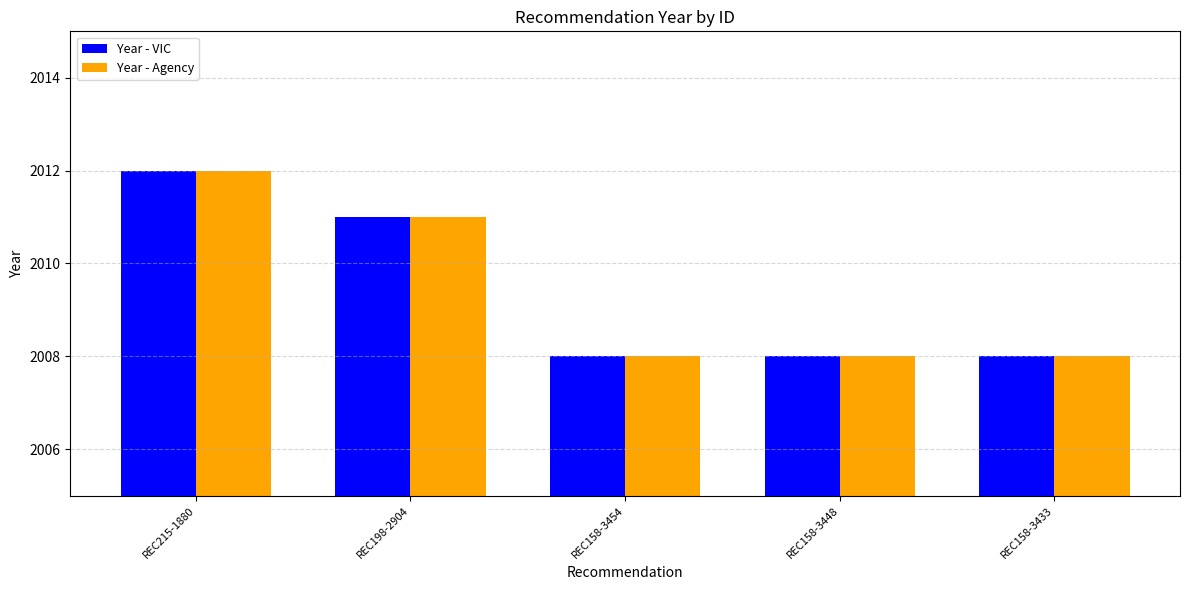

Reading left to right, extract all data points from this chart.

Year - VIC: REC215-1880=2012	REC198-2904=2011	REC158-3454=2008	REC158-3448=2008	REC158-3433=2008
Year - Agency: REC215-1880=2012	REC198-2904=2011	REC158-3454=2008	REC158-3448=2008	REC158-3433=2008